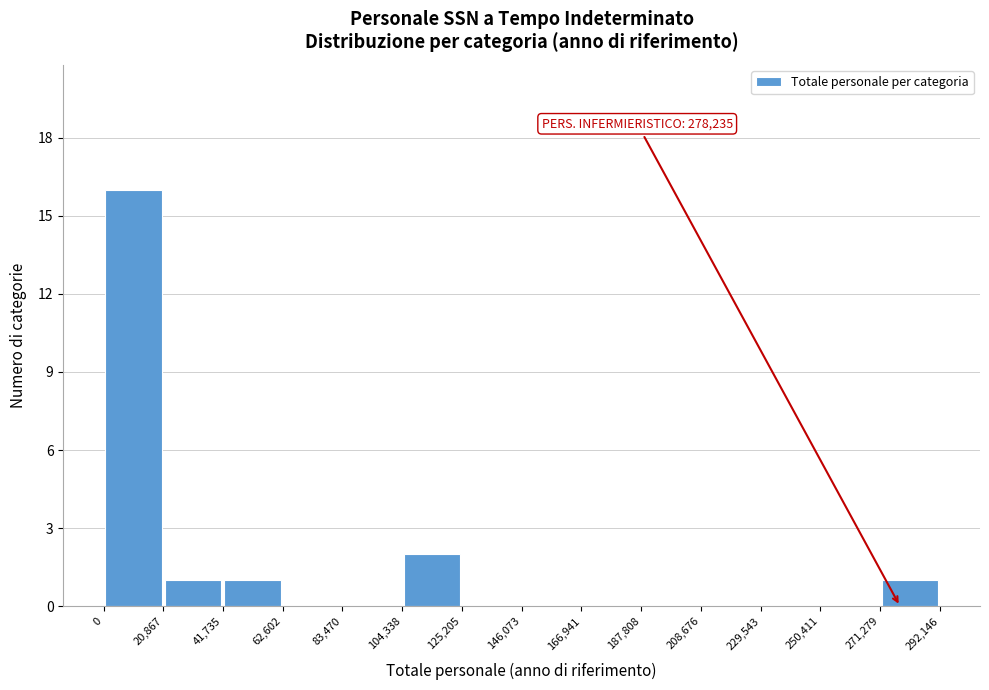

Which range on the x-axis has the tallest bar?

0 to 20,867